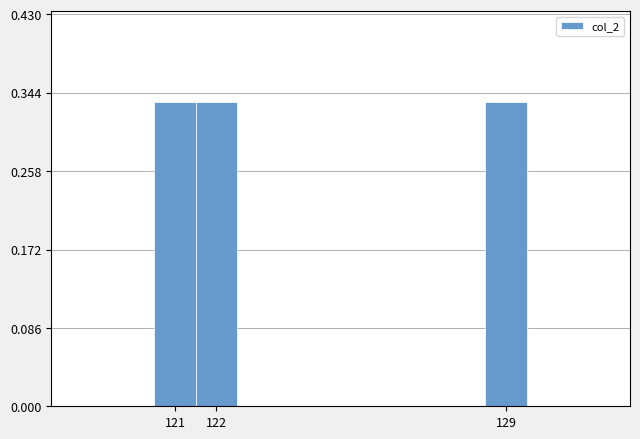

Reading left to right, list every bar in this chart as the range it spans on the x-axis followed by its height. The values are not printed on the chart, so give them approximately, as read against the axis.

120.5 to 121.5: 0.33
121.5 to 122.5: 0.33
122.5 to 123.5: 0
123.5 to 124.5: 0
124.5 to 125.5: 0
125.5 to 126.5: 0
126.5 to 127.5: 0
127.5 to 128.5: 0
128.5 to 129.5: 0.33